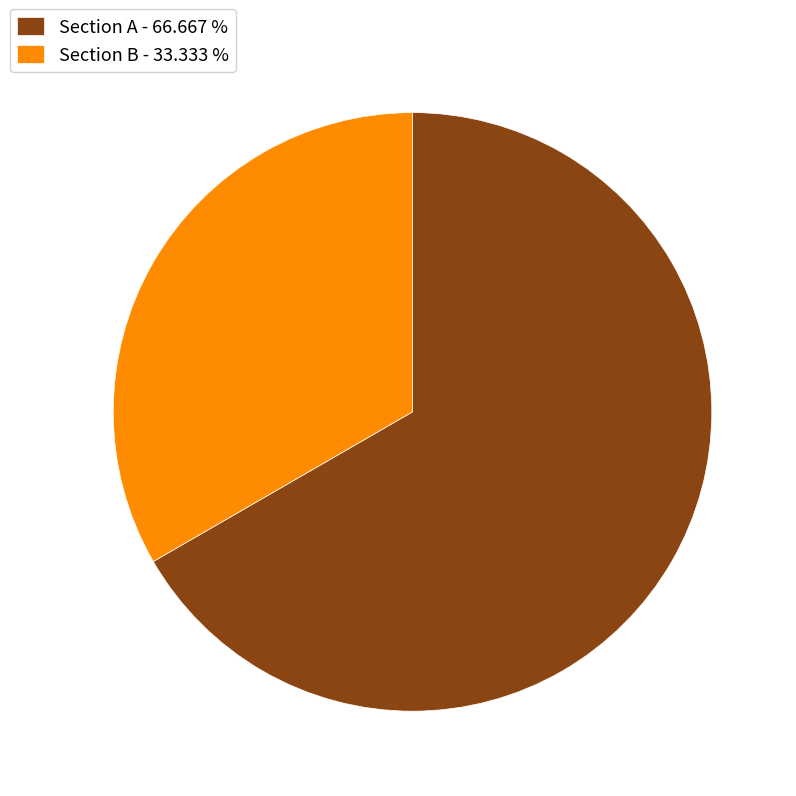

Approximately how many times larger is the value at Section B compared to Section A?

0.5